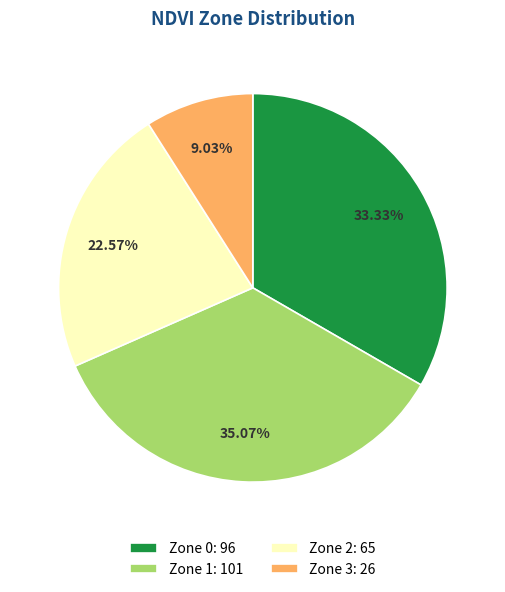

True or false: Zone 2 accounts for 23% of the total.

True